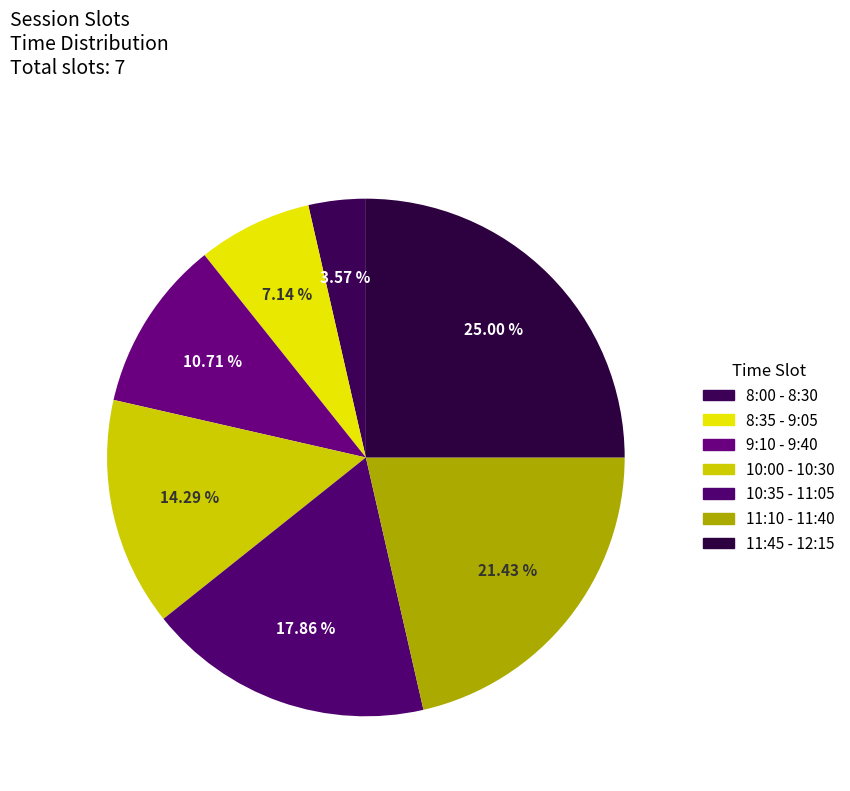

How many slices are in this pie chart?

7